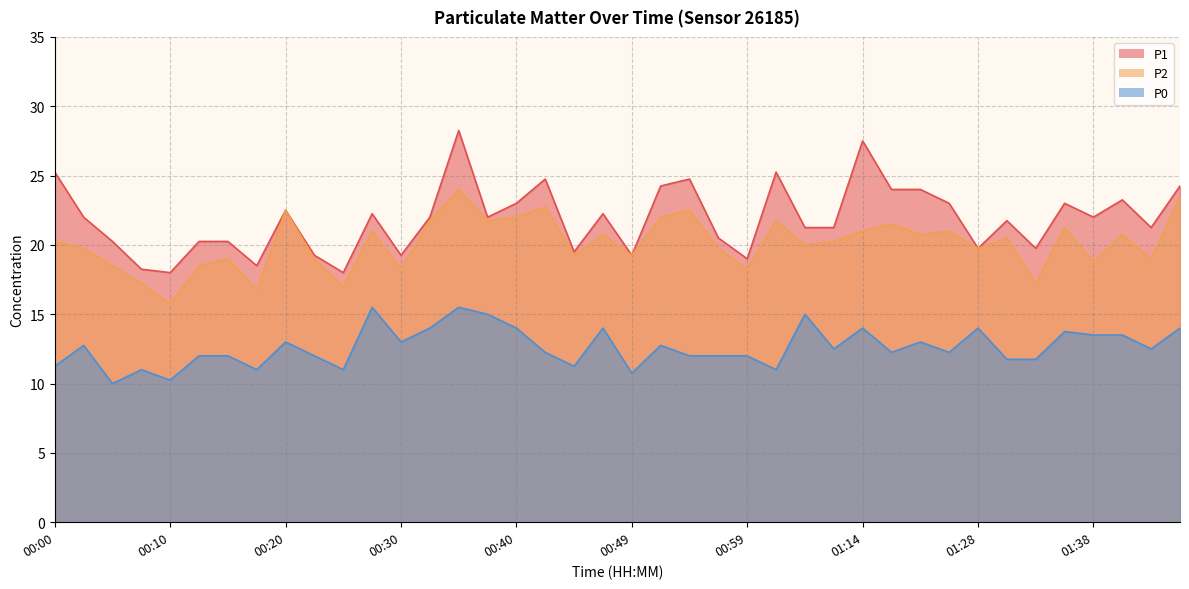

What is the total value across all series at 00:27?

58.8